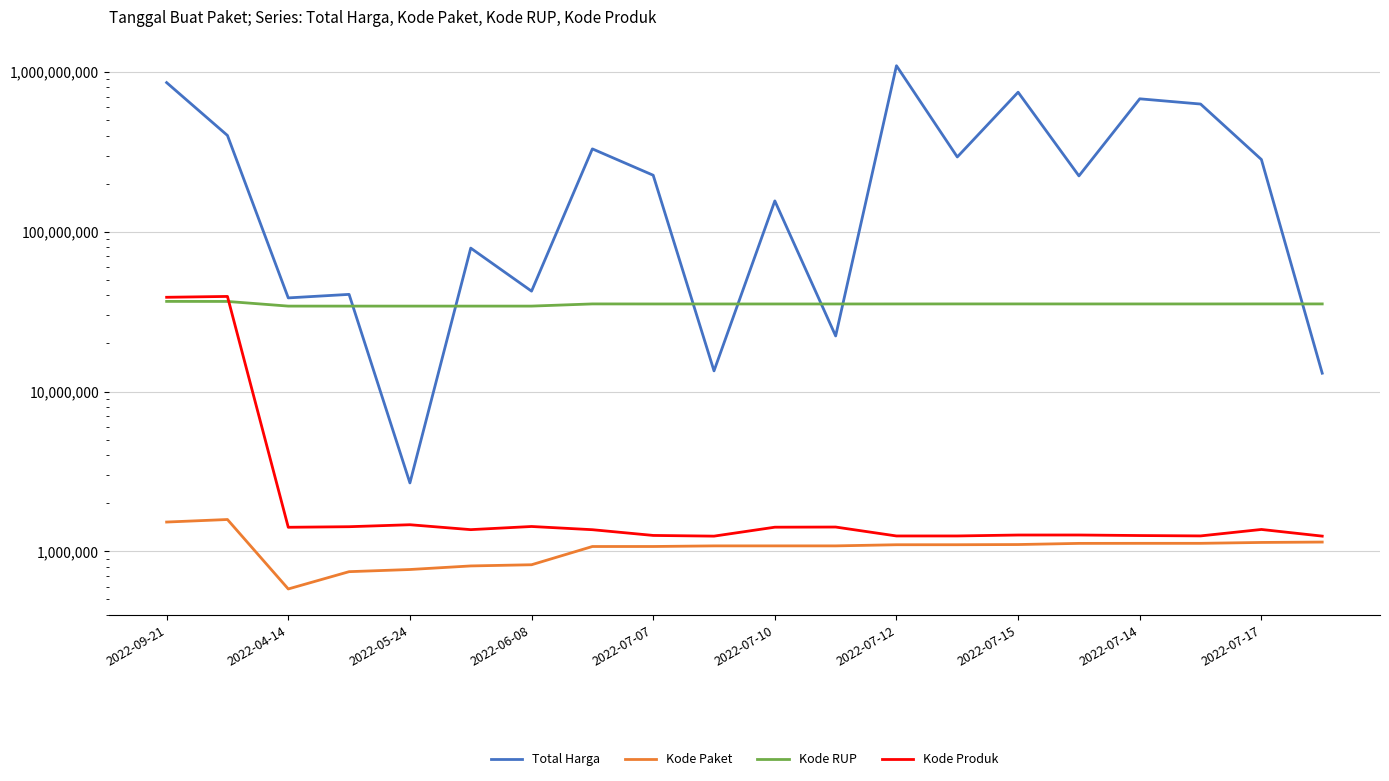

What is the lowest value of the Kode Paket series?

581313